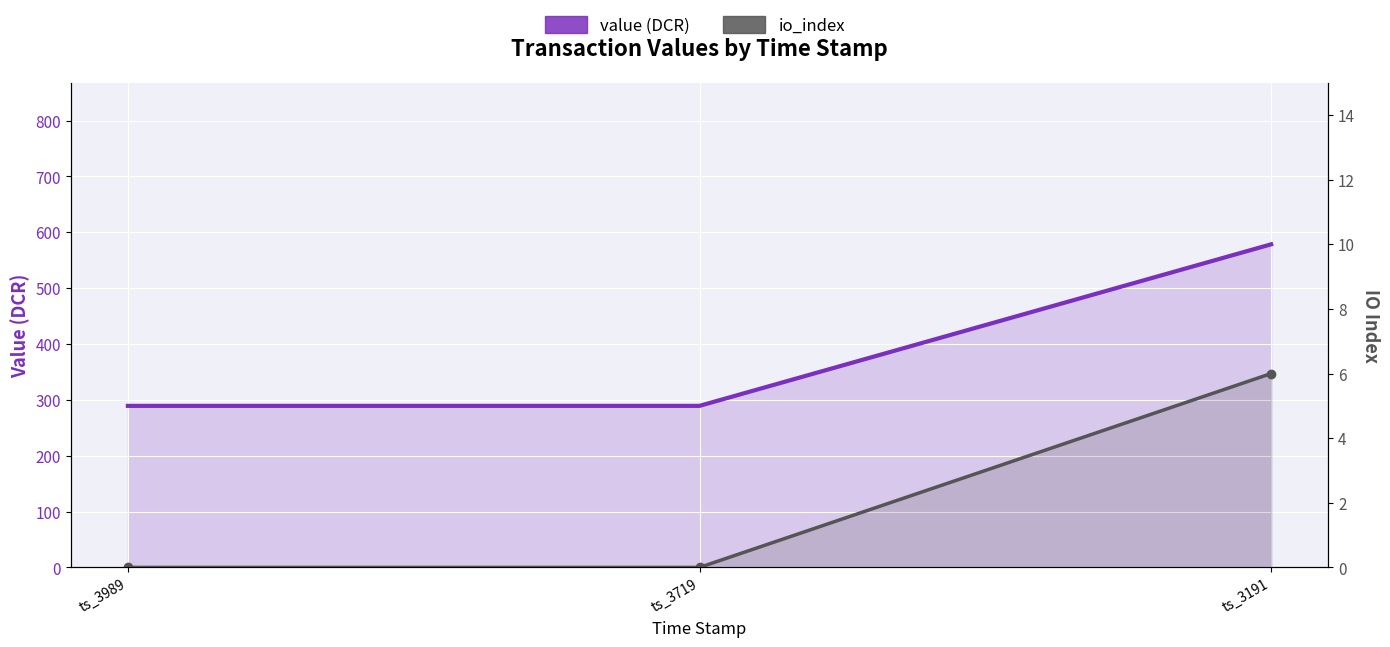

What is the greatest value displayed?

578.5